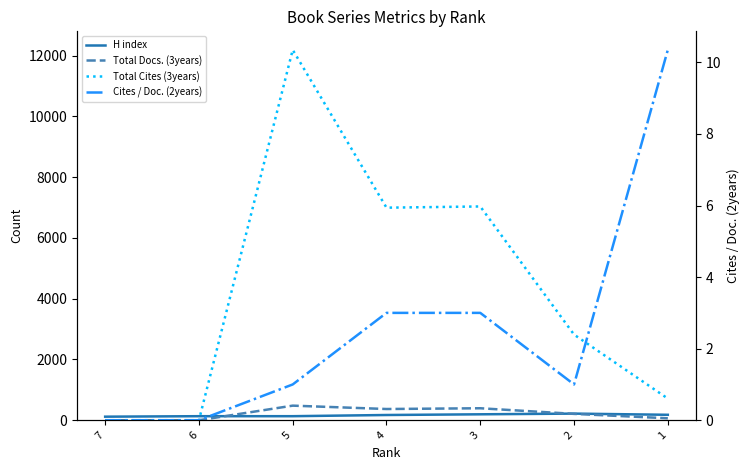

How many data points does each series have?

7